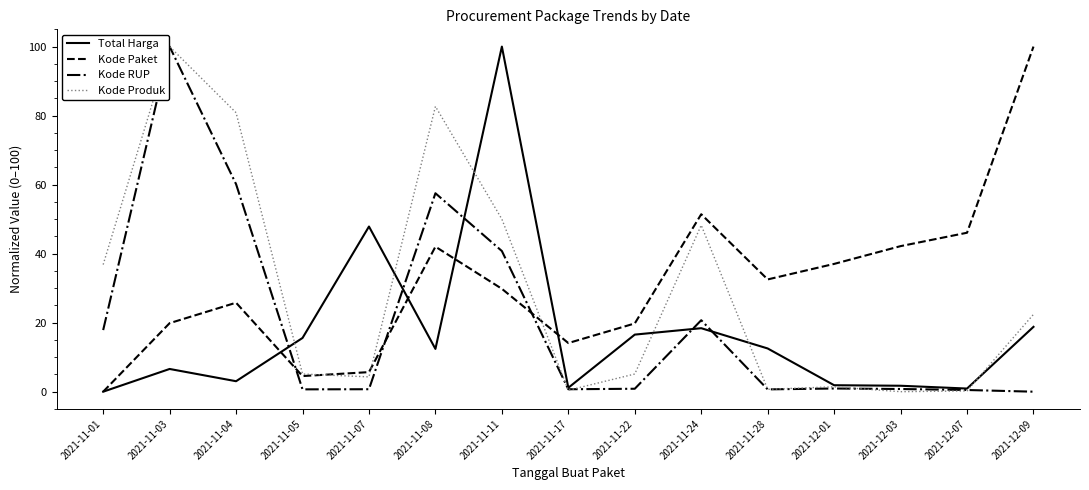

What is the greatest value displayed?

100.0